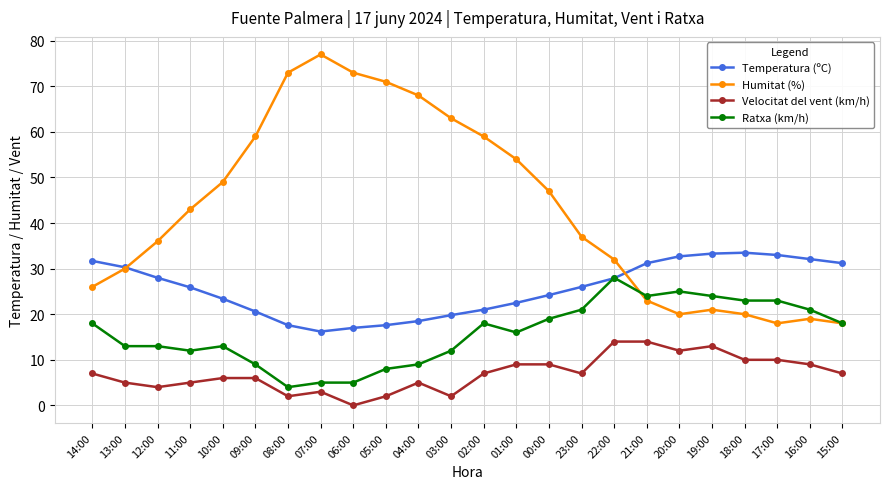

The Ratxa (km/h) series shows 6.8 at 20:00. True or false?

False